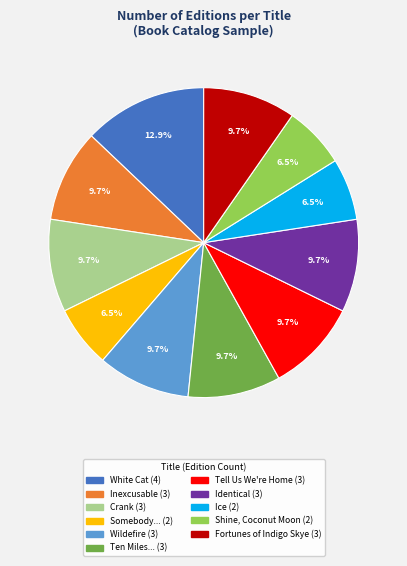

Does any single category account for the majority?

No